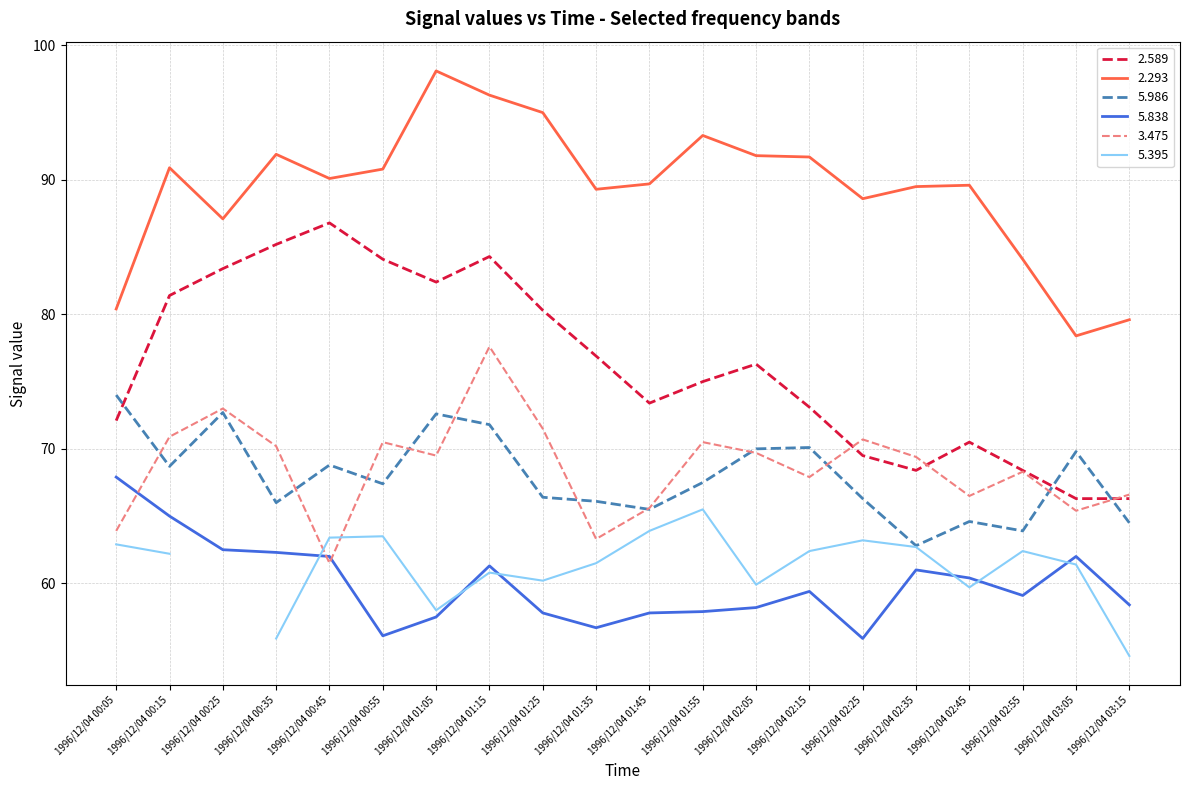

True or false: 5.838 and 2.589 cross at least once.

False